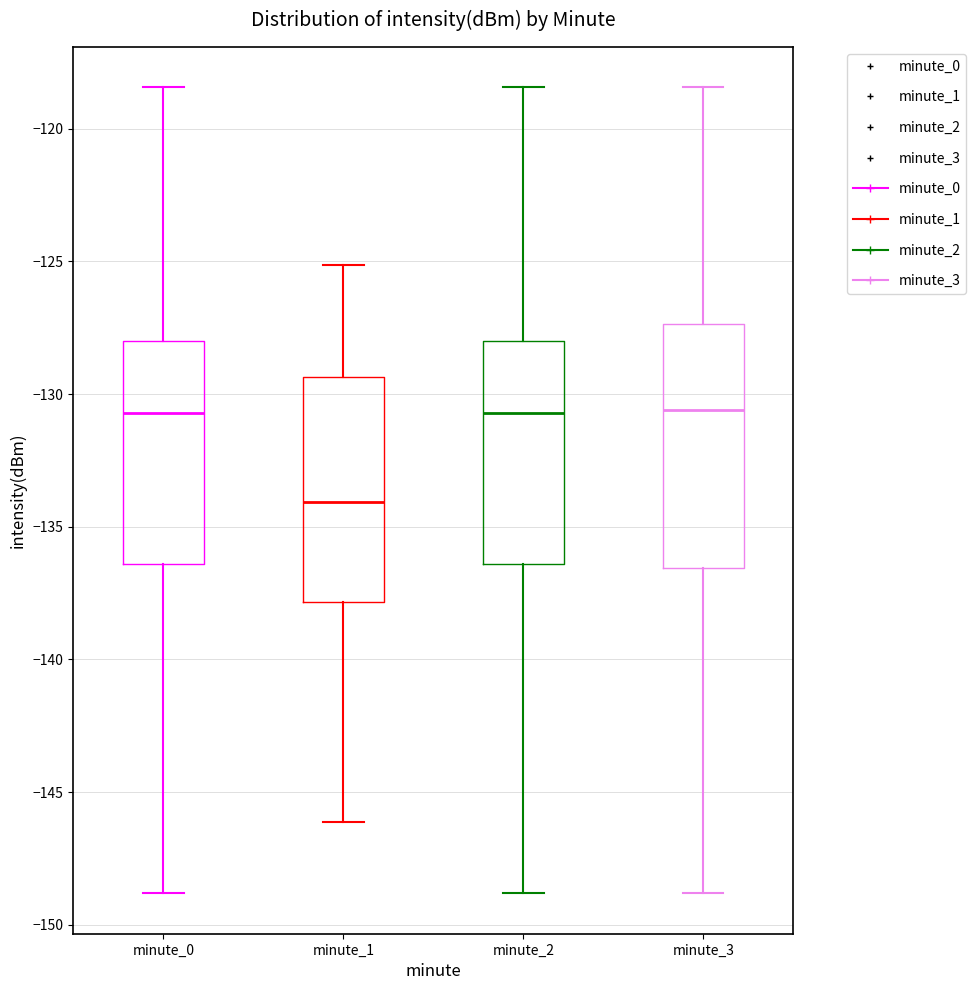

Which box has the lowest median line?

minute_1